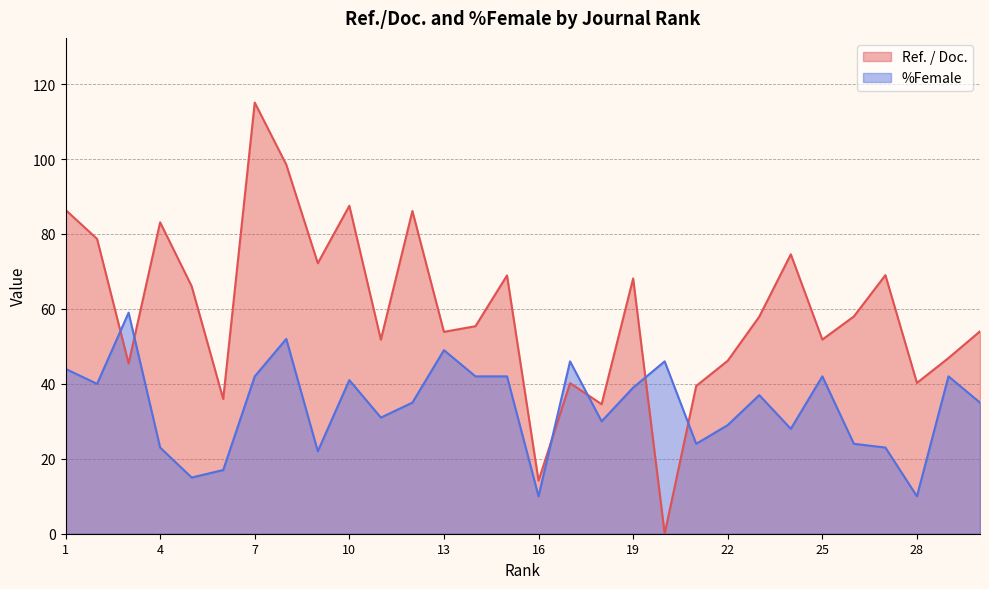

Reading right to left, list all the values displayed in this chart.

Ref. / Doc.: 54.0	46.9	40.3	69.0	58.0	51.8	74.6	57.9	46.2	39.4	0.0	68.1	34.6	40.2	14.2	68.9	55.4	53.9	86.1	51.8	87.5	72.2	98.5	115.1	36.0	66.0	83.1	45.5	78.7	86.4
%Female: 35.0	42.0	10.0	23.0	24.0	42.0	28.0	37.0	29.0	24.0	46.0	39.0	30.0	46.0	10.0	42.0	42.0	49.0	35.0	31.0	41.0	22.0	52.0	42.0	17.0	15.0	23.0	59.0	40.0	44.0